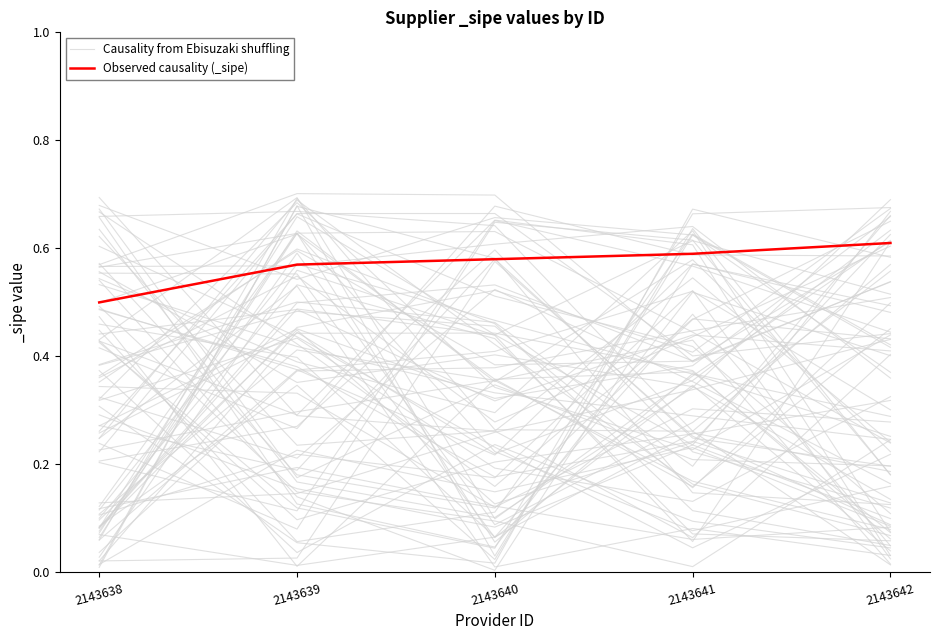

What is the value of the Causality from Ebisuzaki shuffling point at the 4th from the left?

0.4